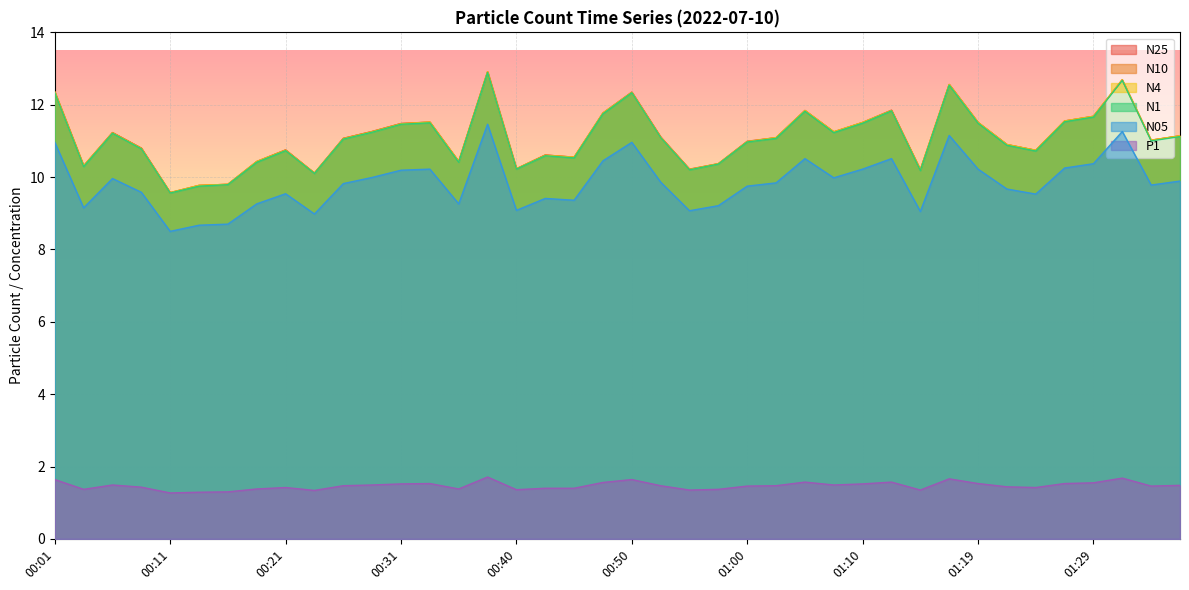

Which category has the highest value in the N10 series?

00:38